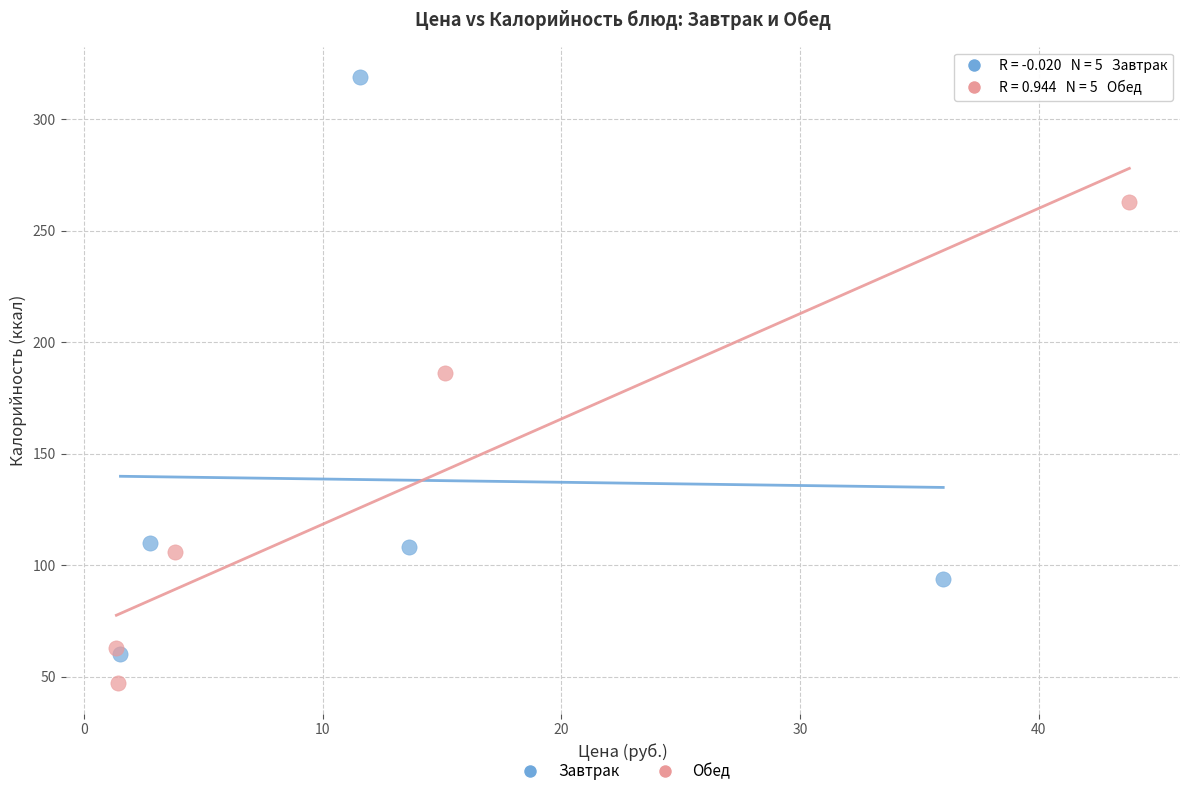

What are all the series names shown in the legend?

Завтрак, Обед